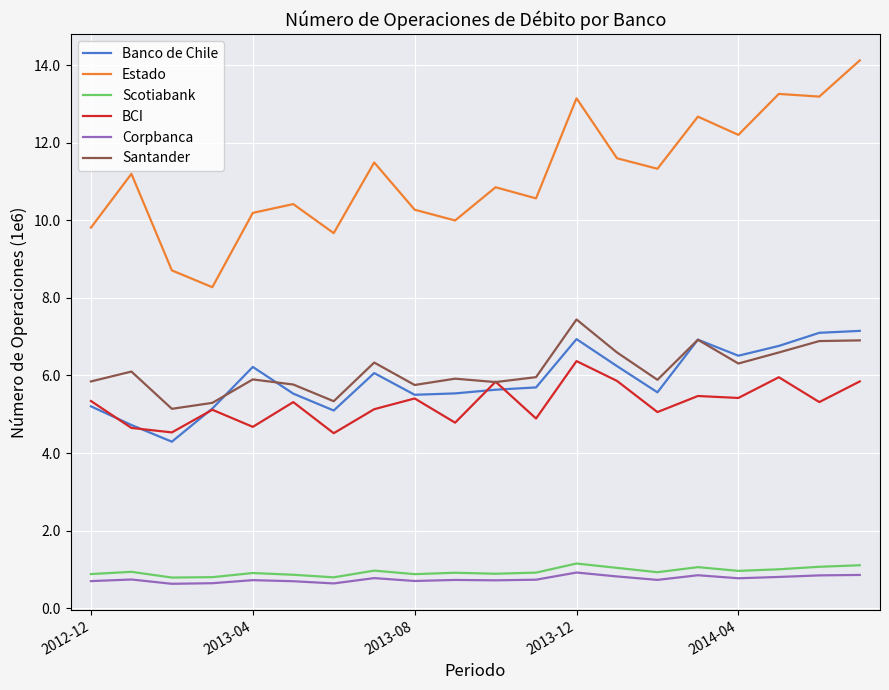

Does the chart have visible grid lines?

Yes